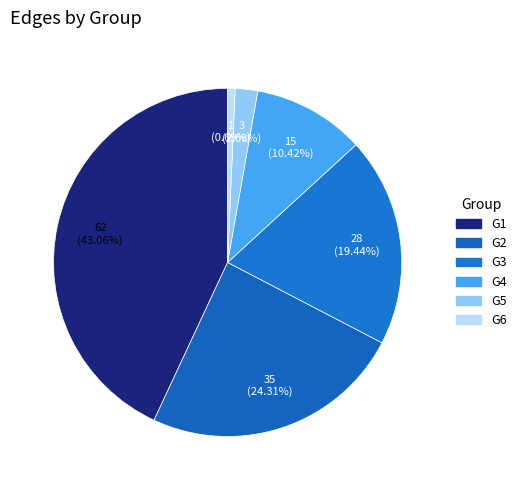

To the nearest percent, what is the average slice percentage?

17%